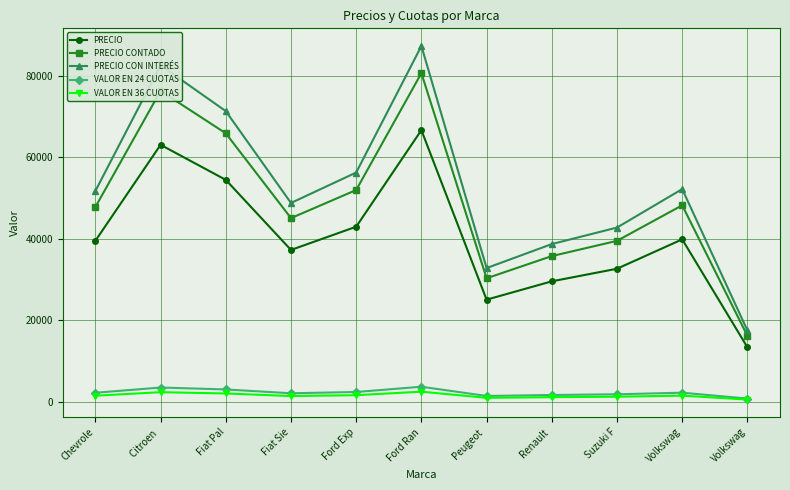

What is the approximate value of VALOR EN 36 CUOTAS at Volkswag?

484.7